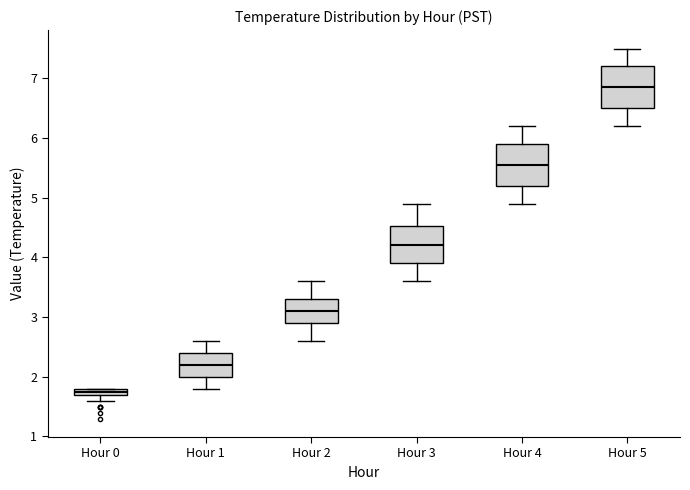

Which box's median line is the lowest?

Hour 0